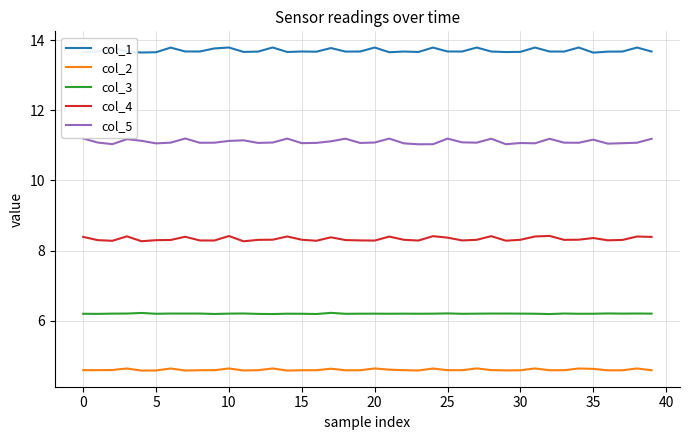

What is the label of the 18th point from the left?

17